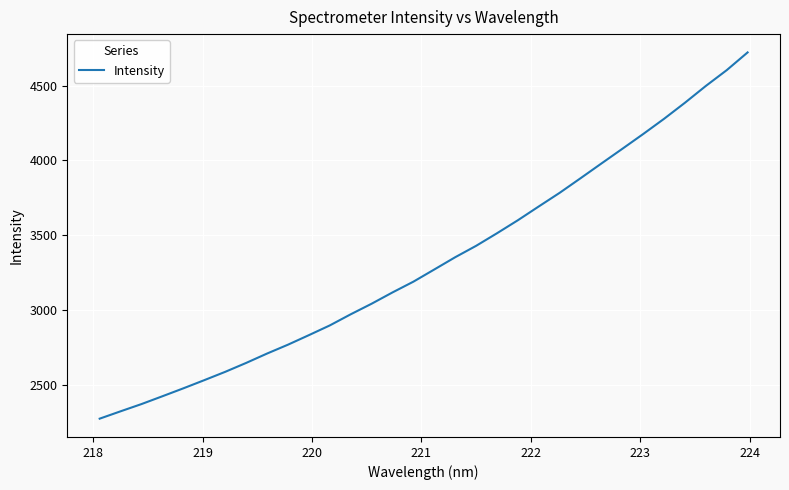

What is the difference between the maximum and minimum values?

2450.1